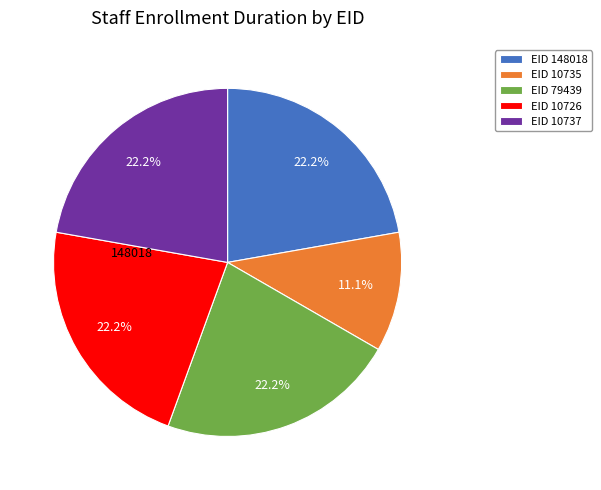

Is there a majority slice in this chart?

No